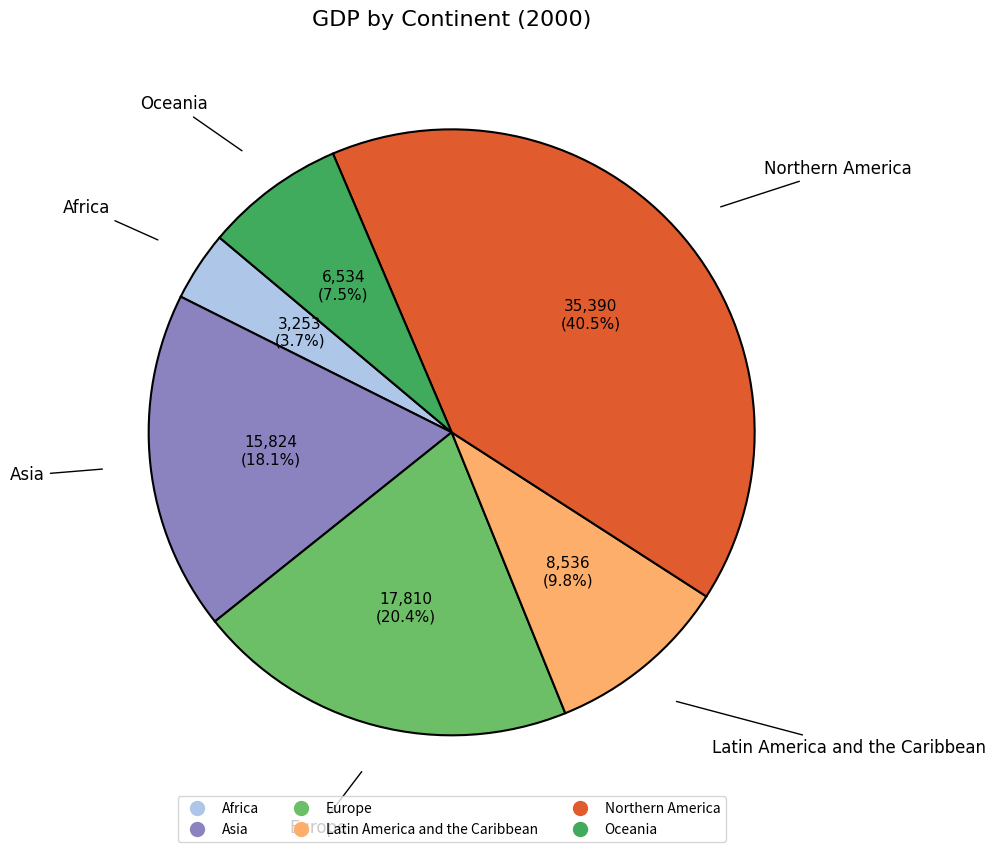

How many slices are in this pie chart?

6